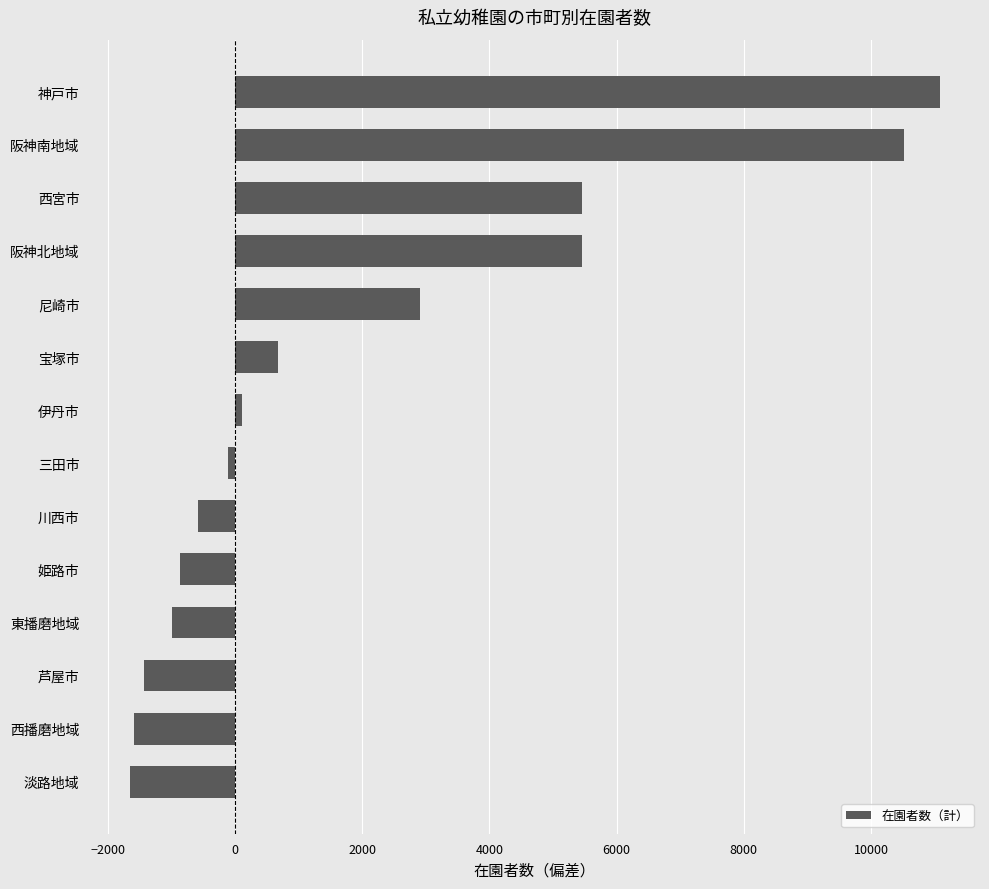

Are the bars horizontal?

Yes